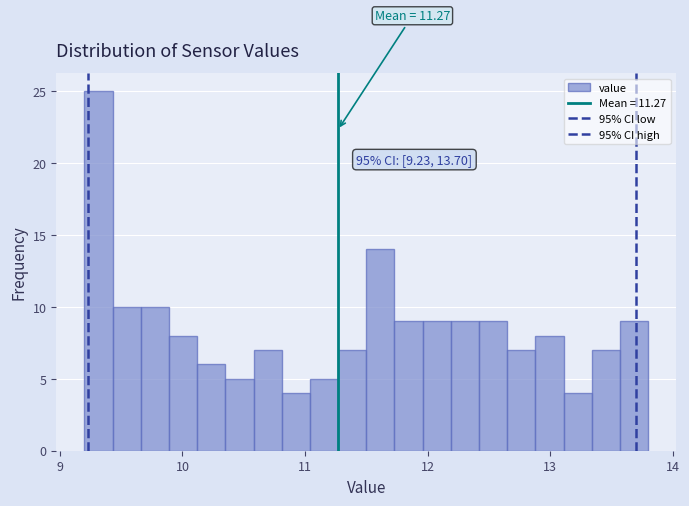

Around what value on the x-axis is the tallest bar? Give the approximate position of its centre, as read against the axis.

9.3